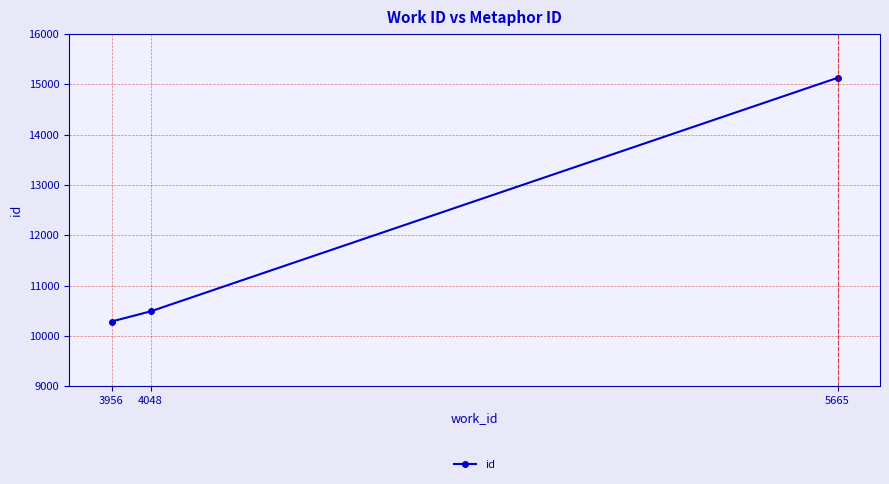

What is the approximate value at 5665?

15129